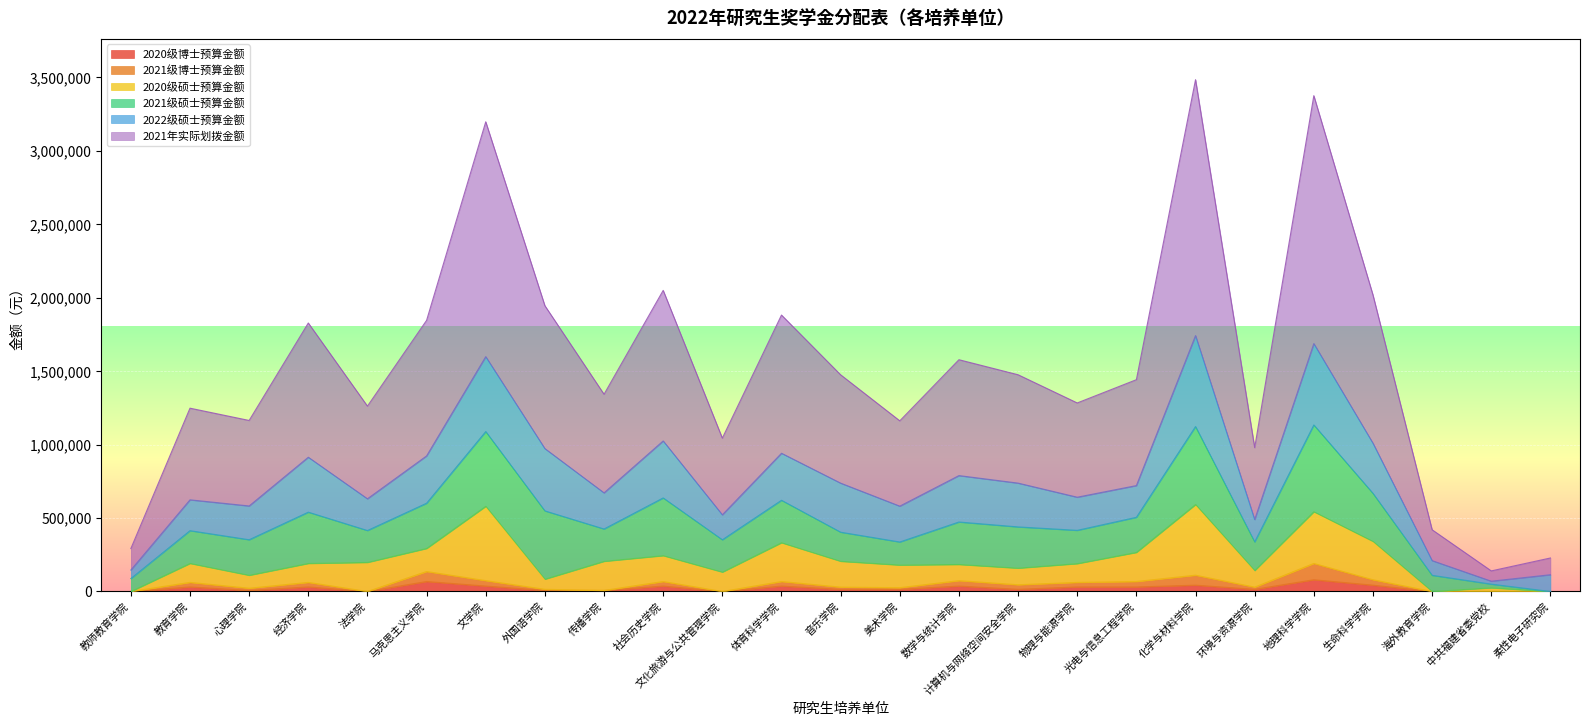

What is the label of the 13th point from the right?

音乐学院